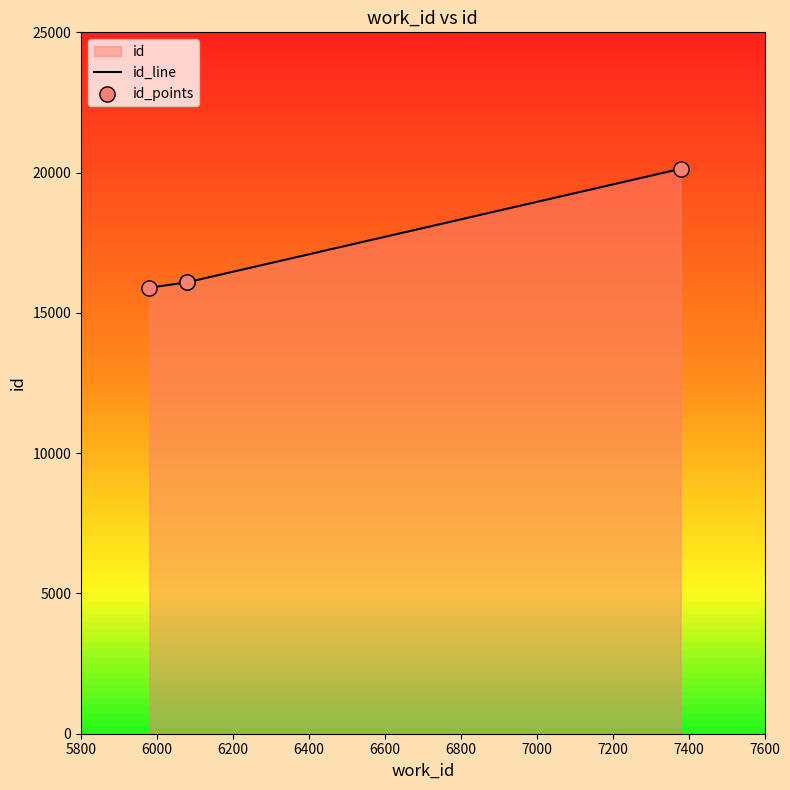

Which series reaches the minimum Y coordinate?

id_line